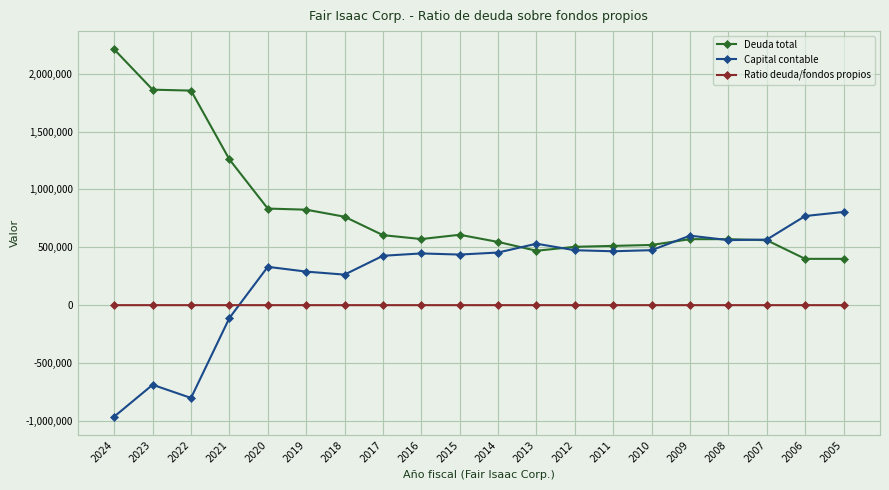

True or false: Ratio deuda/fondos propios and Deuda total cross at least once.

False